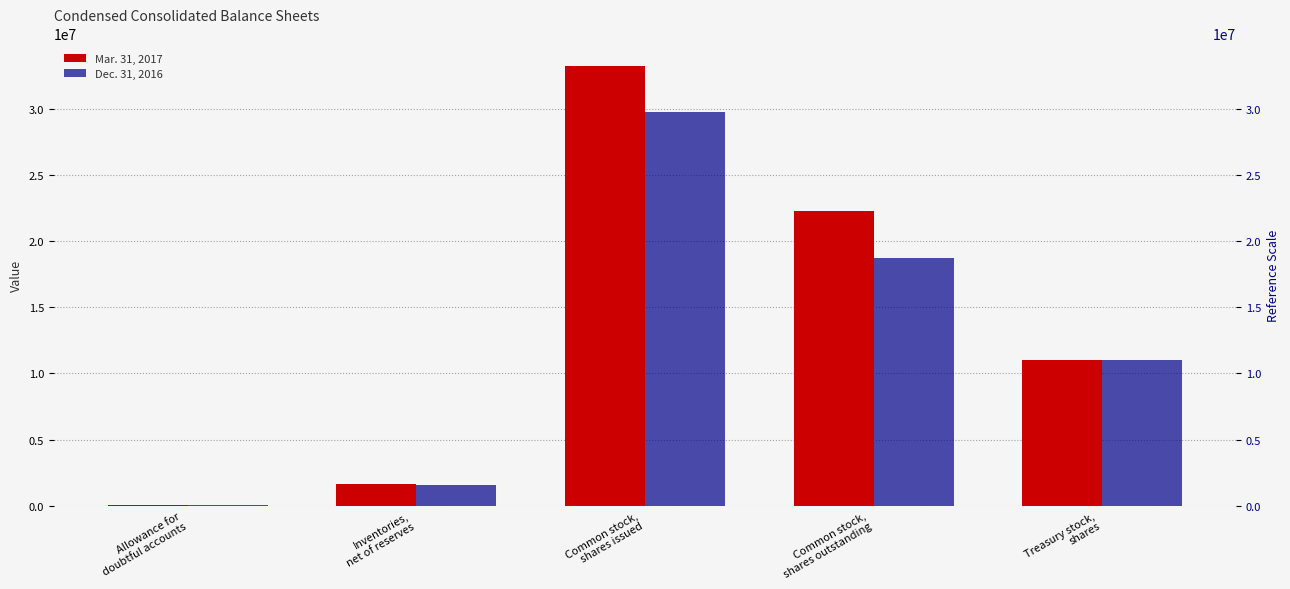

Which series has the widest spread of values?

Mar. 31, 2017